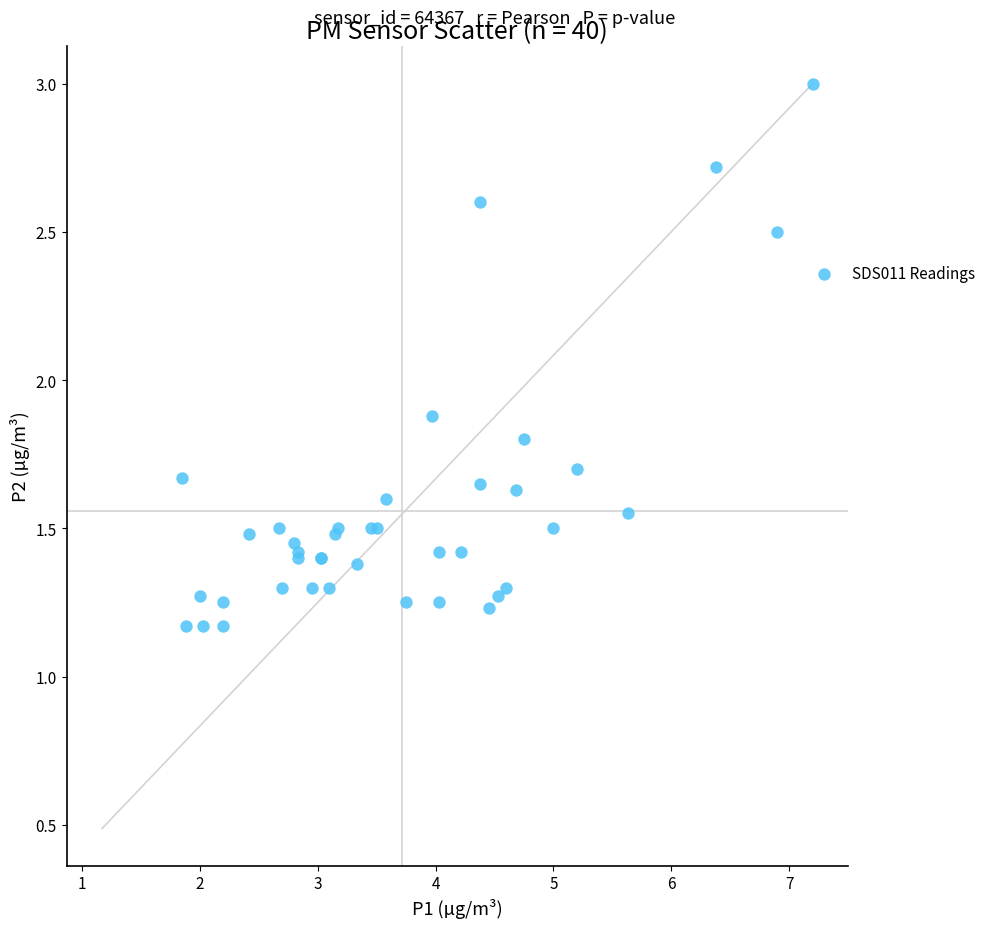

What Y value in the scatter plot is closest to 2?

1.9